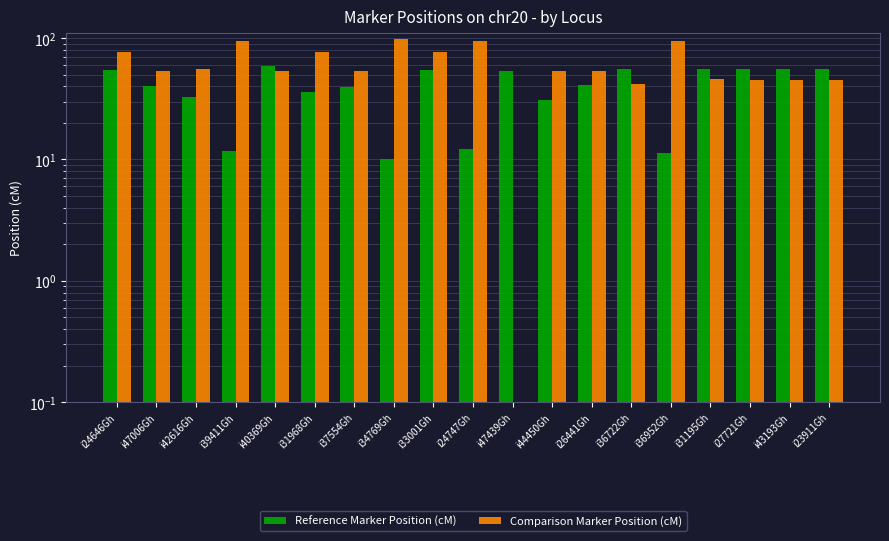

Between i27721Gh and i44450Gh, which is larger?

i27721Gh